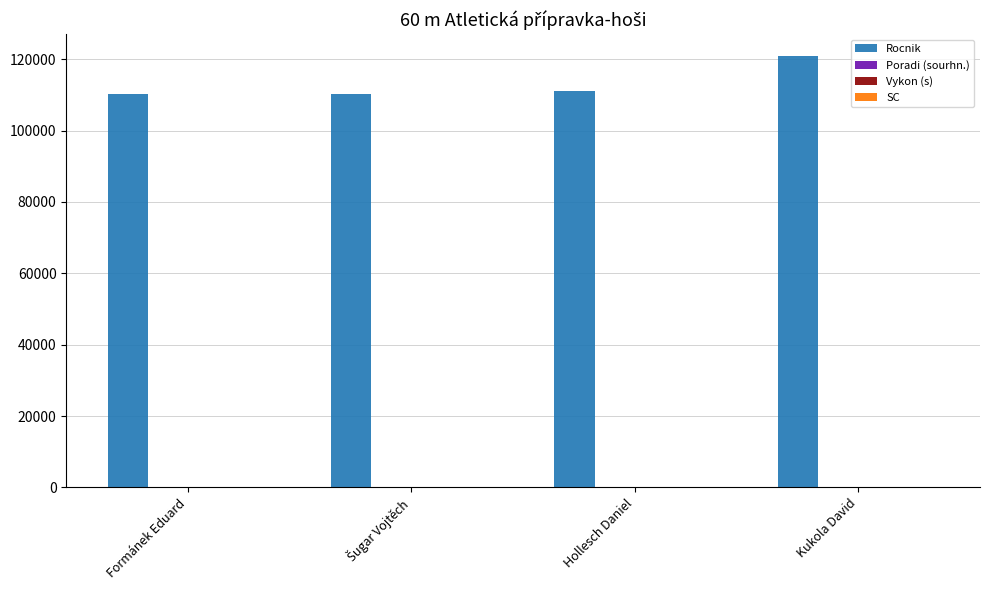

What is the greatest value displayed?

120928.0